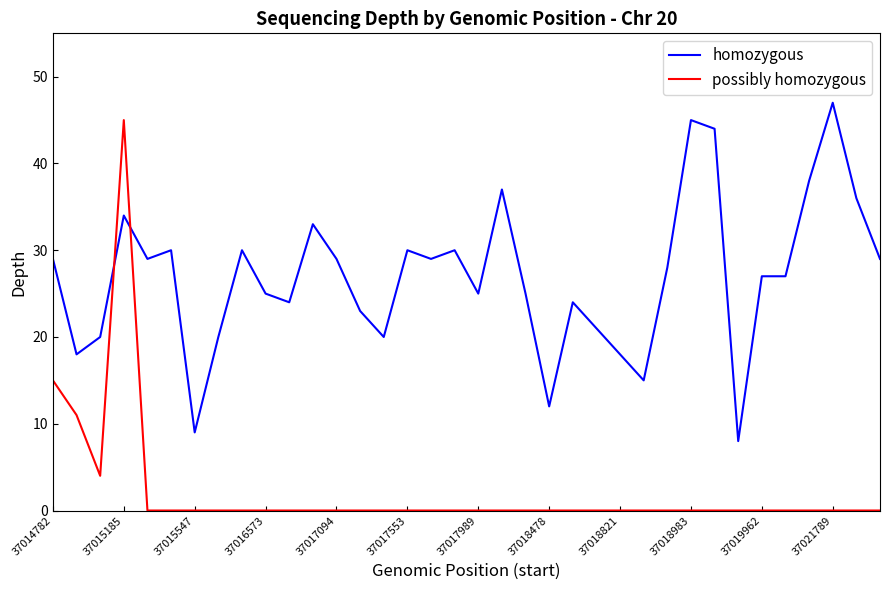

Which series has the largest total across all categories?

homozygous